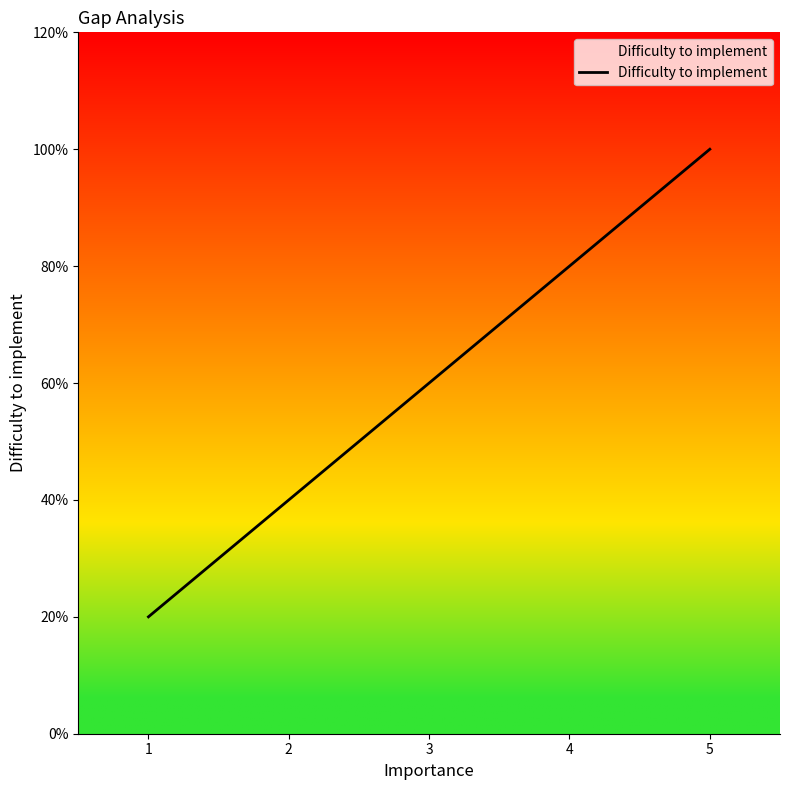

Is this an area chart (filled region under the line)?

Yes